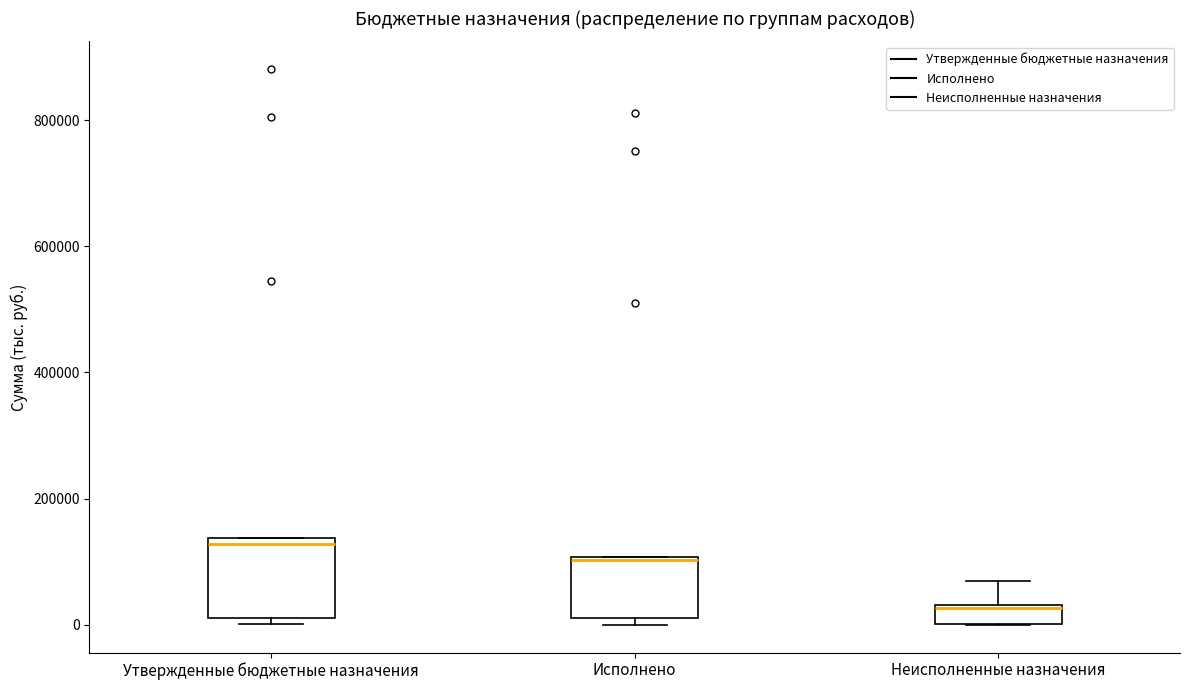

Which box's median line is the highest?

Утвержденные бюджетные назначения